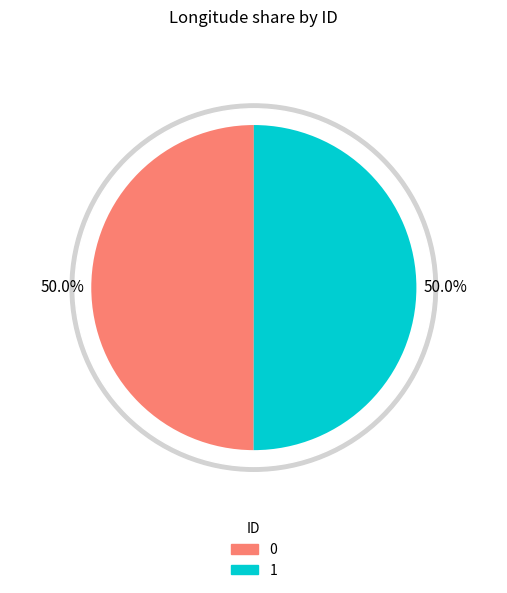

The 0 slice represents 50% of the pie. True or false?

True